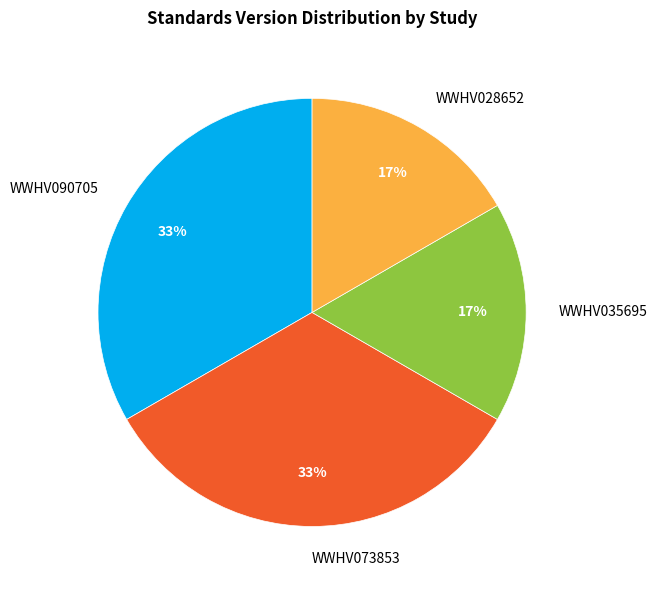

To the nearest percent, what portion does WWHV073853 represent?

33%